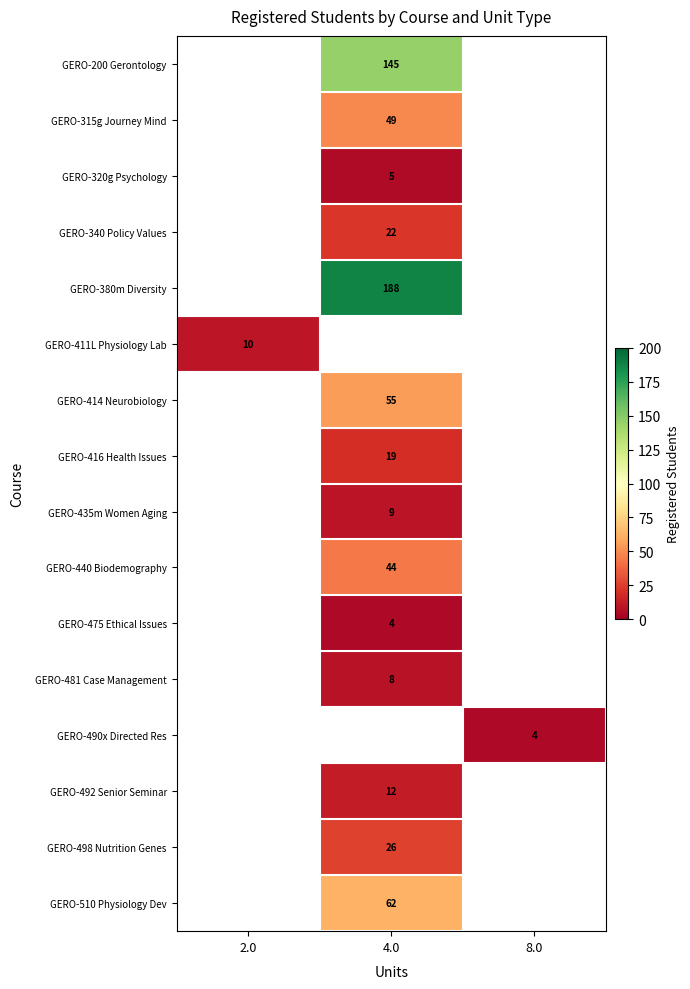

Which category has the highest value across all series?

4.0